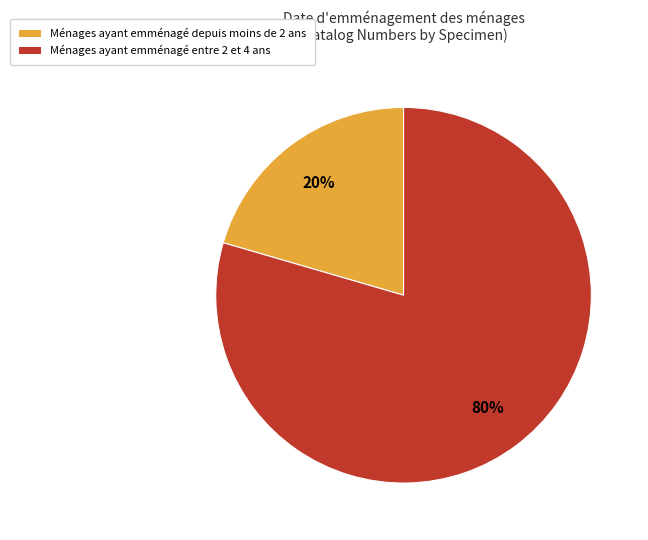

To the nearest percent, what is the average slice percentage?

50%